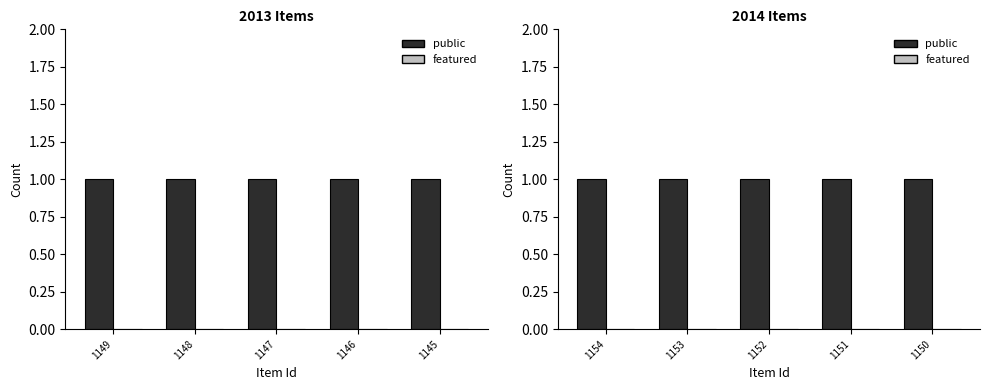

What is the value of the public bar at the 1st from the left?

1